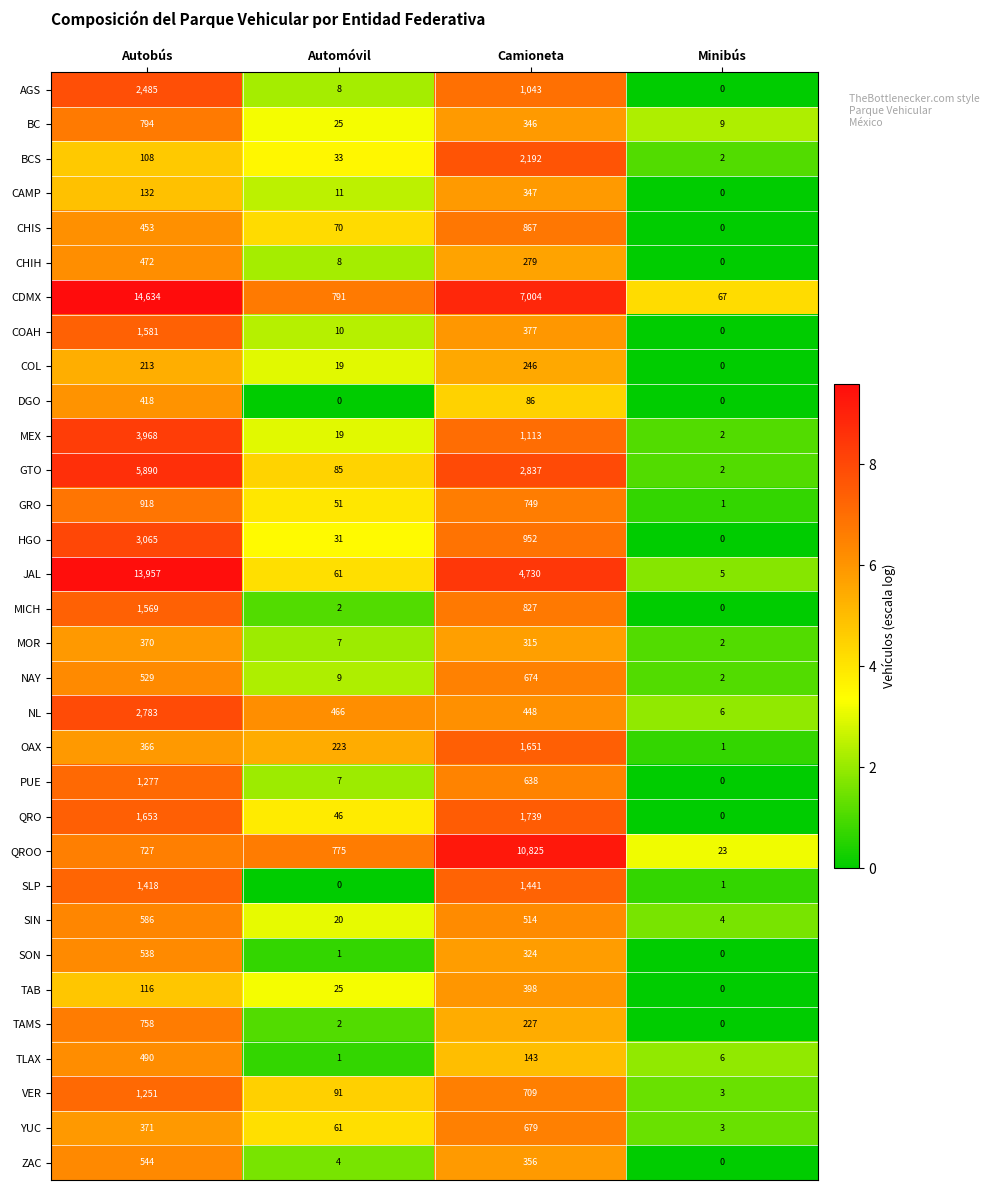

Rank the categories by MEX value from lowest to highest.

Minibús, Automóvil, Camioneta, Autobús